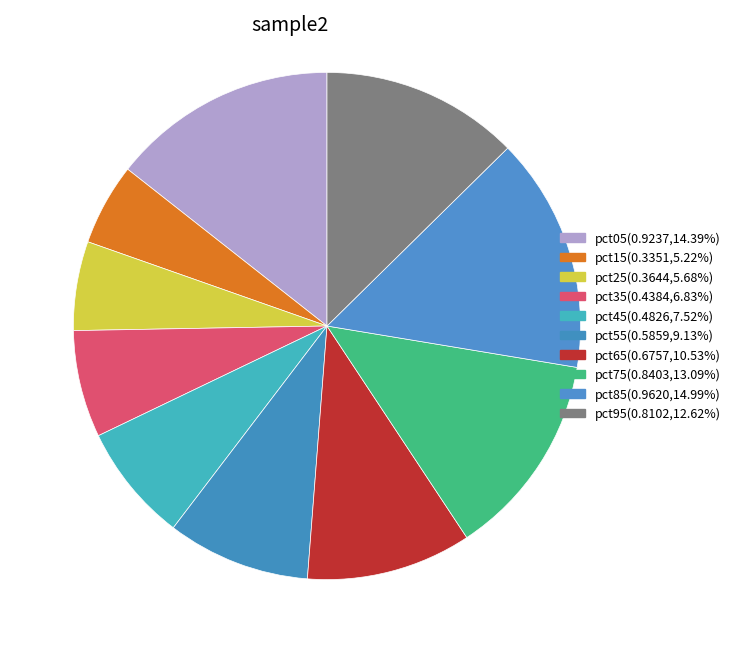

Which category has the biggest portion of the pie?

pct85